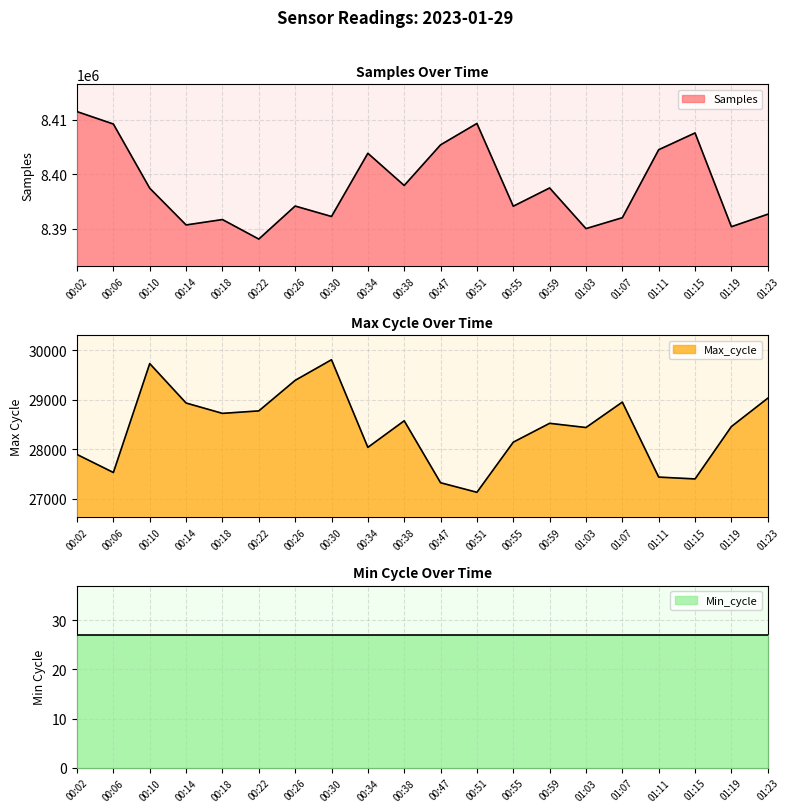

True or false: Max_cycle and Samples cross at least once.

False